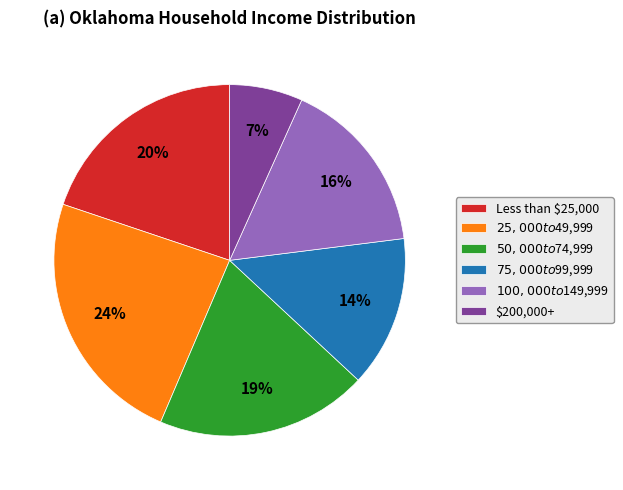

Which slice is the smallest?

$200,000+